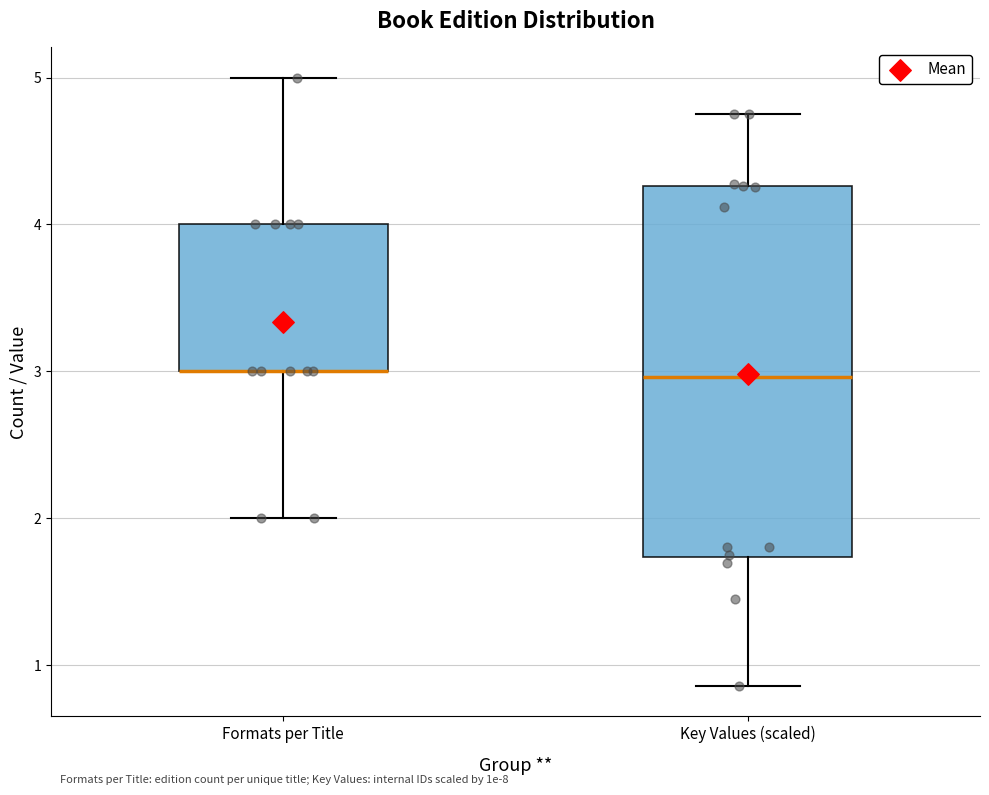

Reading left to right, transcribe this box plot: for each box, give where its median line is, the range the box spans, and where its two whiskers end, as read against the y-axis. The values are not printed on the chart, so give them approximately, as read against the axis.

Formats per Title: median 3.0 (drawn on the box's lower edge), box 3.0 to 4.0, whiskers 2.0 to 5.0
Key Values (scaled): median 3.0, box 1.7 to 4.3, whiskers 0.9 to 4.8